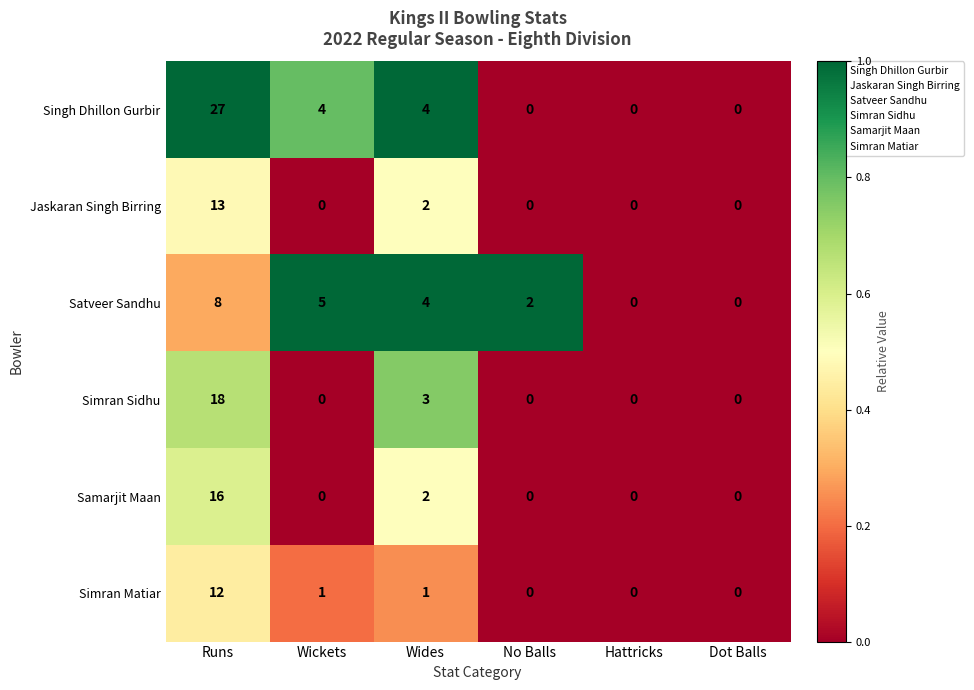

At which label is Simran Sidhu closest to 9?

Wides